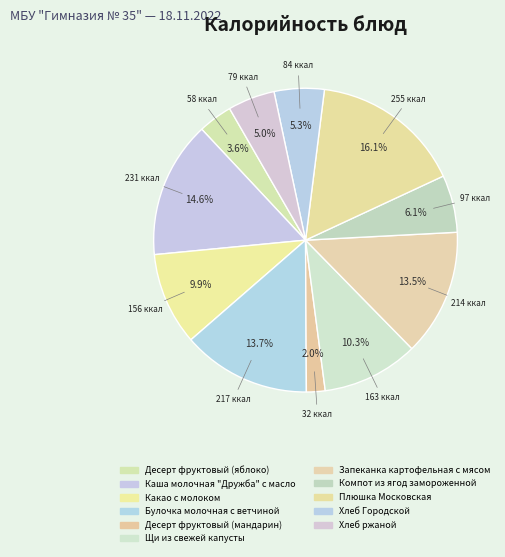

Which slice is the smallest?

Десерт фруктовый (мандарин)